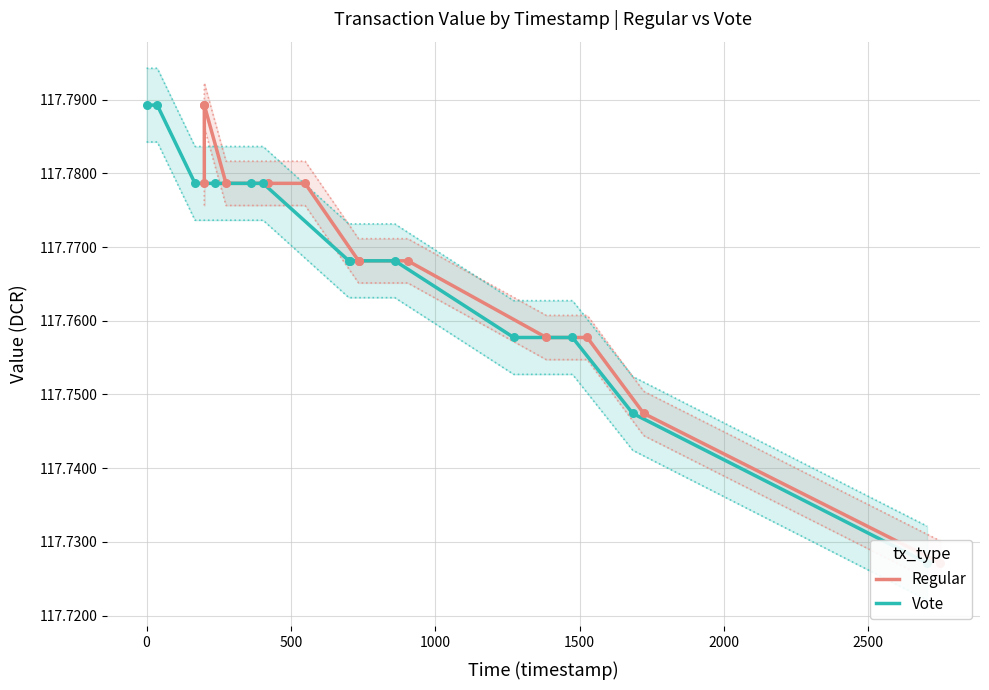

Which series reaches the minimum Y coordinate?

Regular